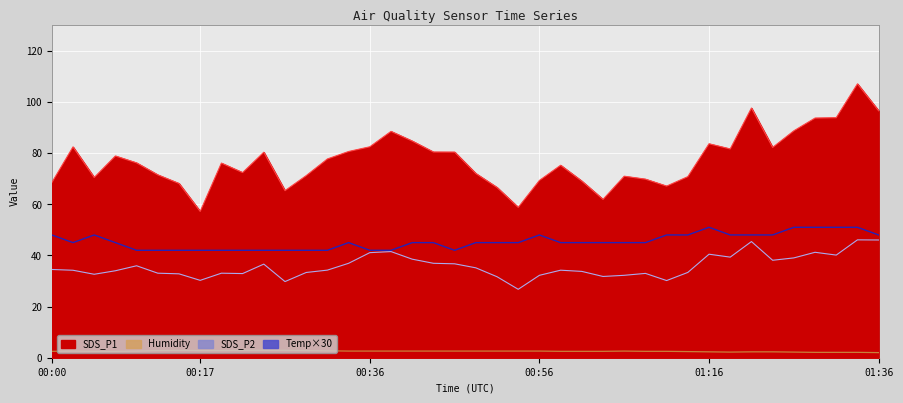

The SDS_P1 series shows 69.0 at 01:01. True or false?

True